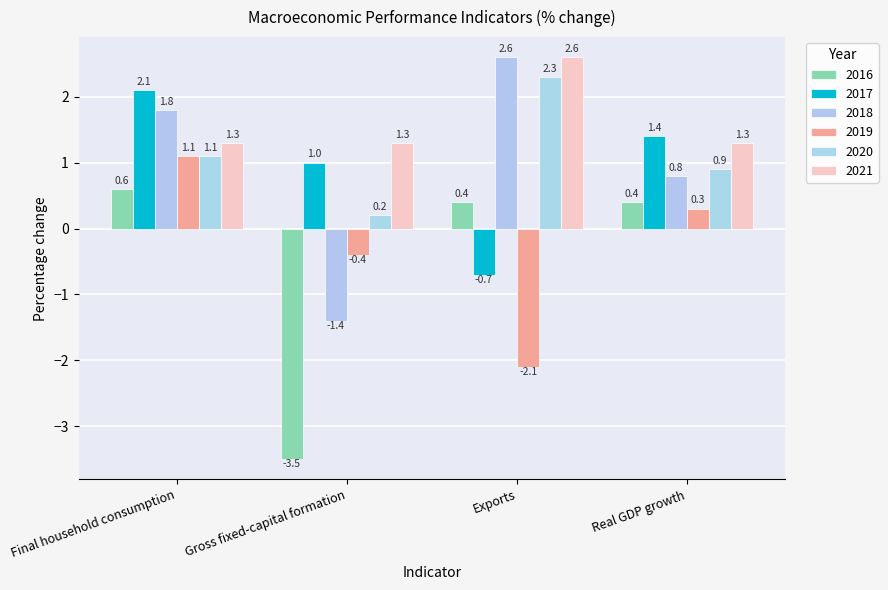

Count the number of categories in the chart.

4